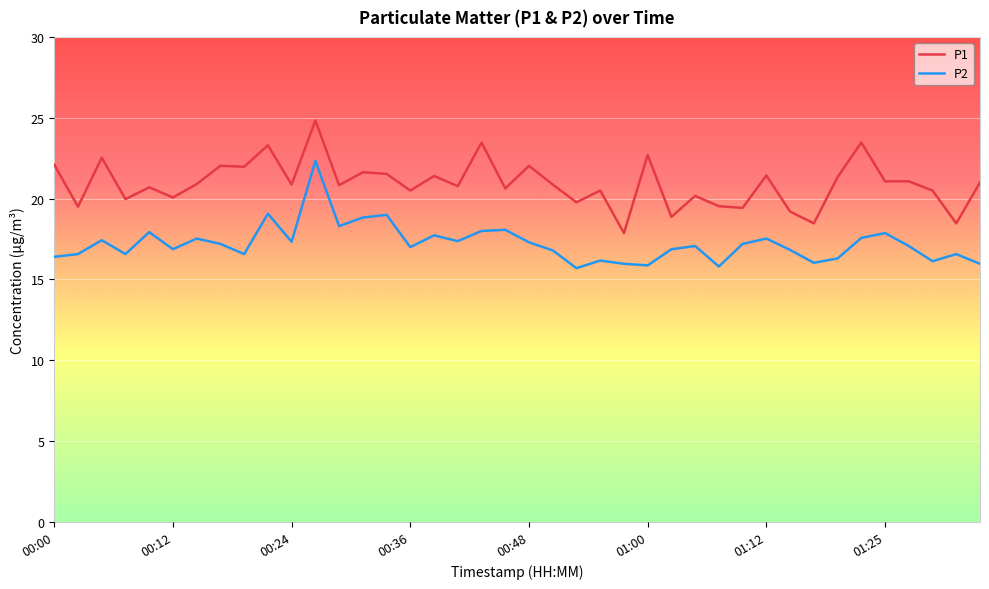

What is the minimum value for P2?

15.7